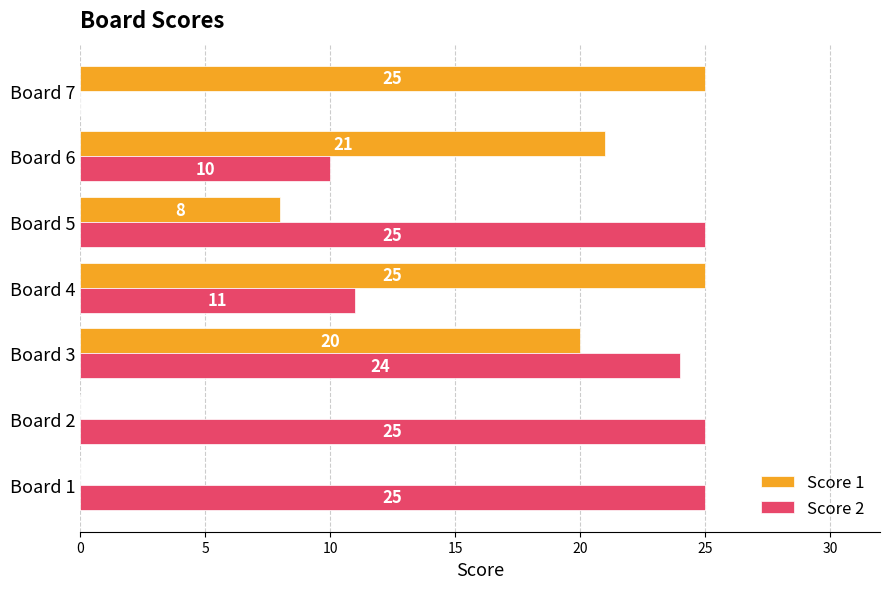

What is the sum of the Score 2 values at Board 6 and Board 4?

21